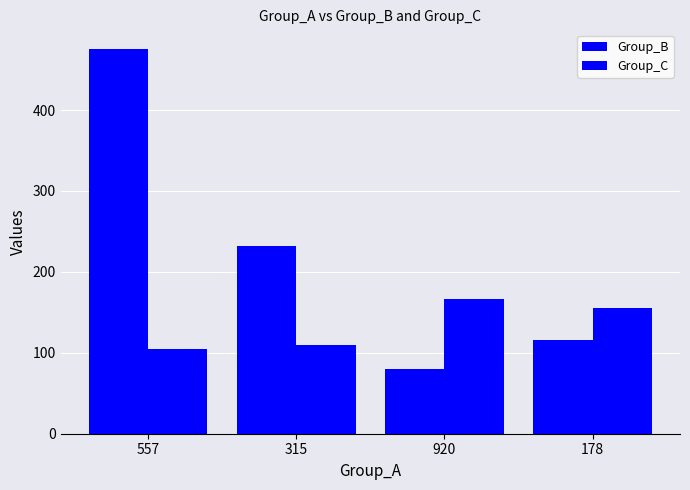

How many data points does each series have?

4